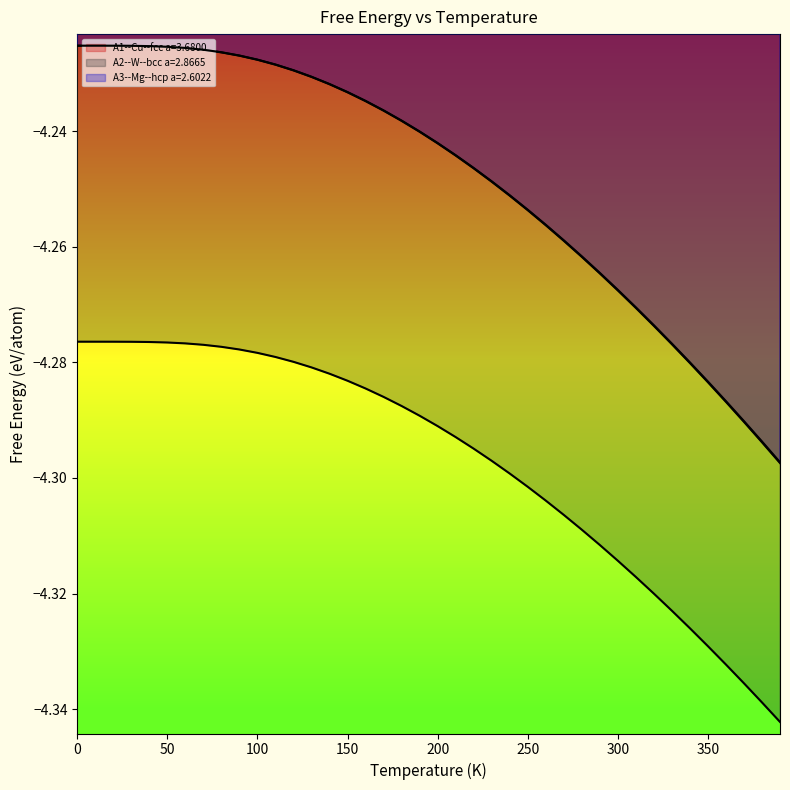

How many series are shown in this chart?

3